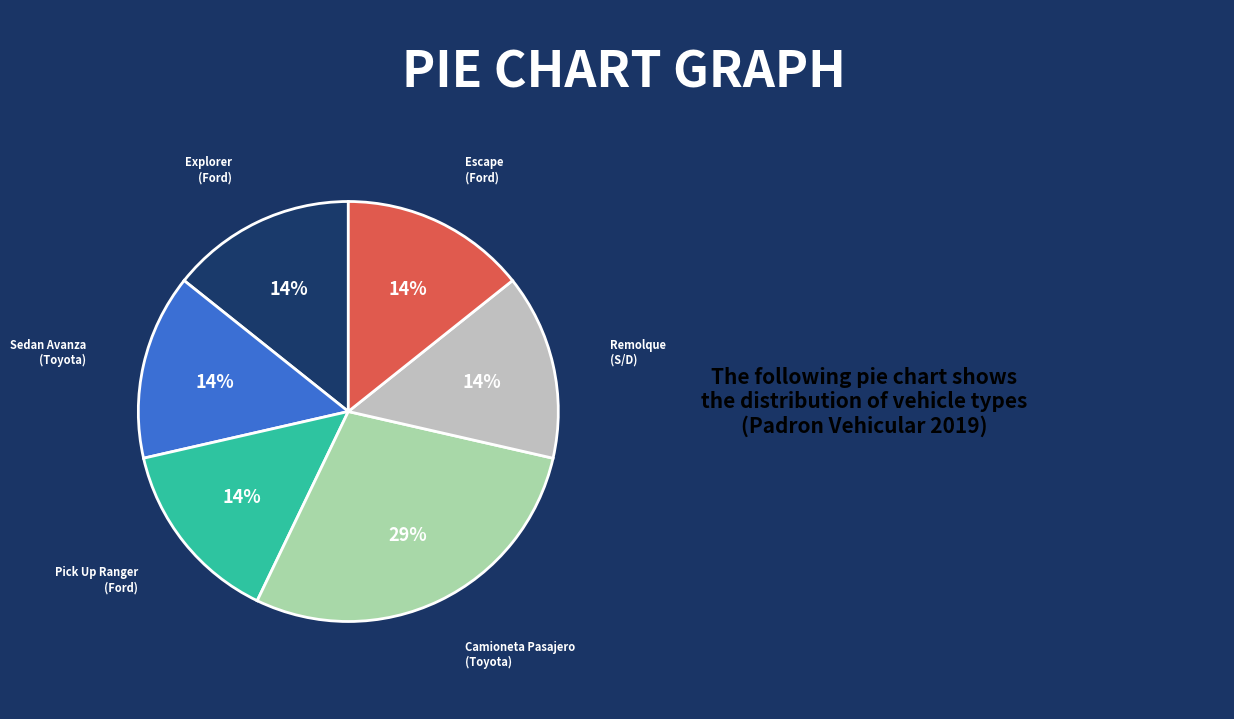

Is there a majority slice in this chart?

No